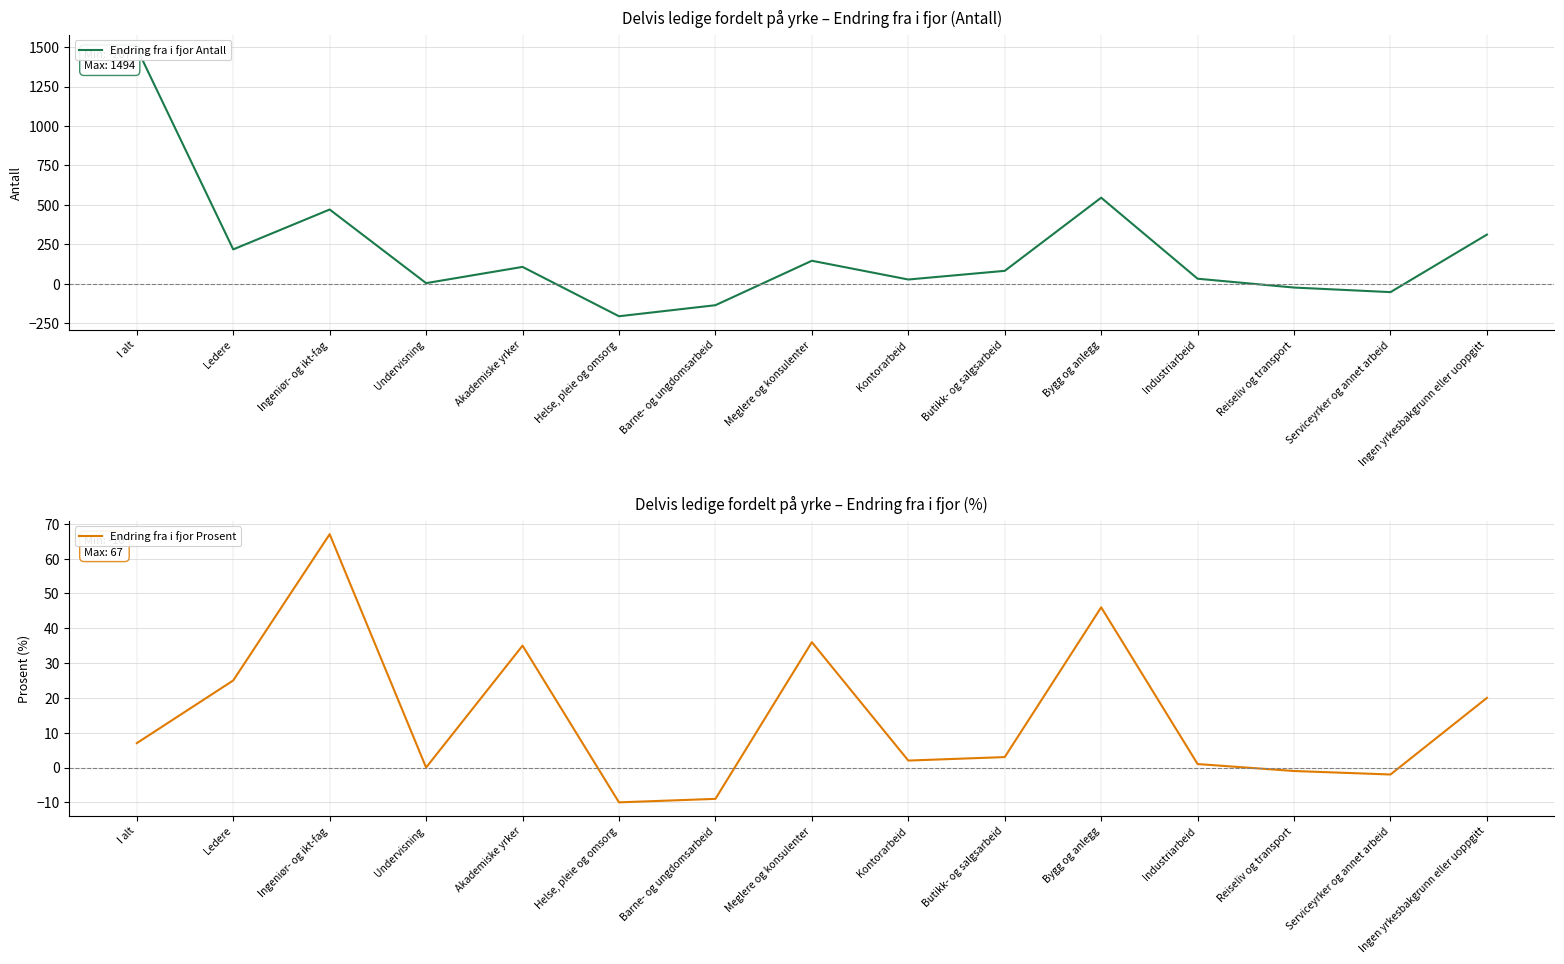

What is the difference between the second highest and second lowest values in the Endring fra i fjor Antall series?

682